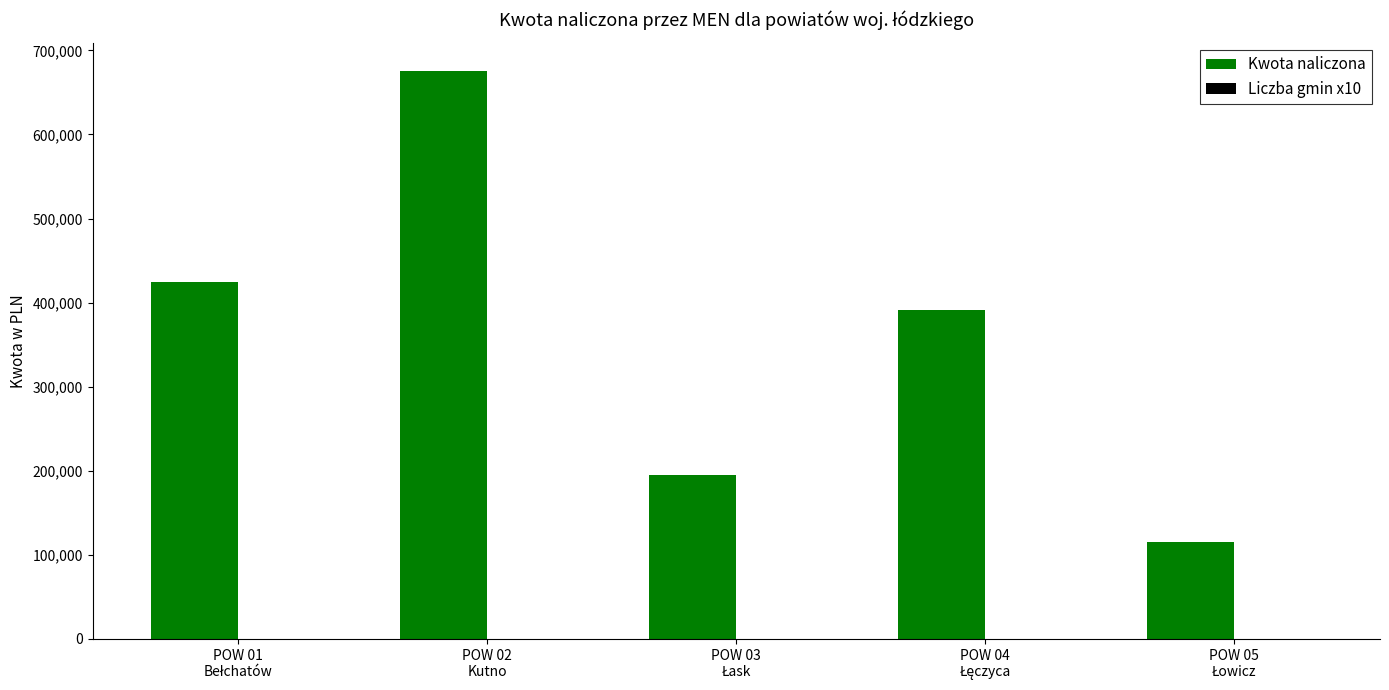

What is the sum of all Kwota naliczona values?

1802043